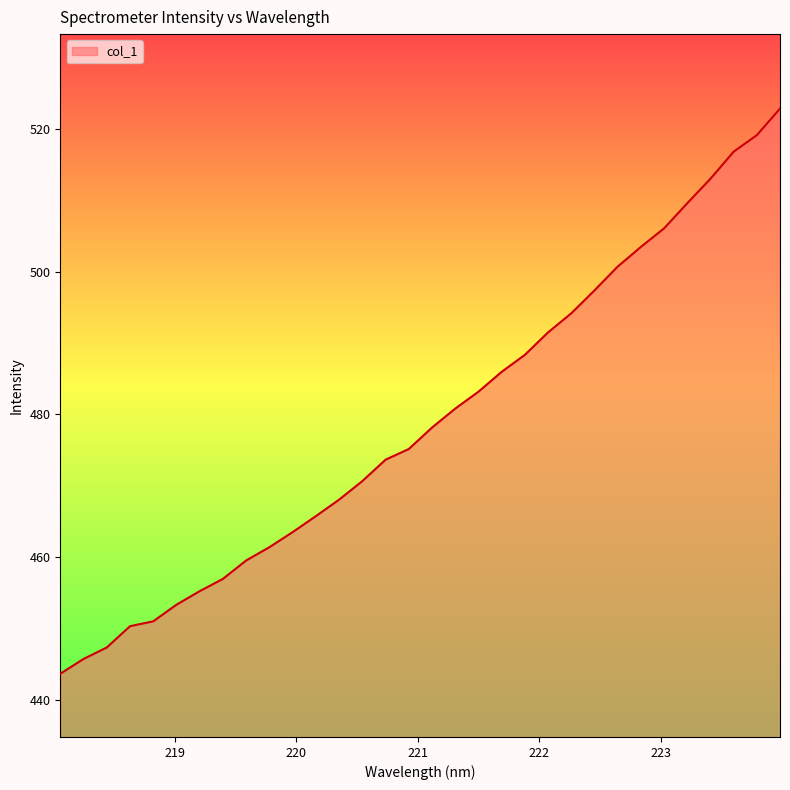

True or false: the data has more than 1 interior local peaks.

False